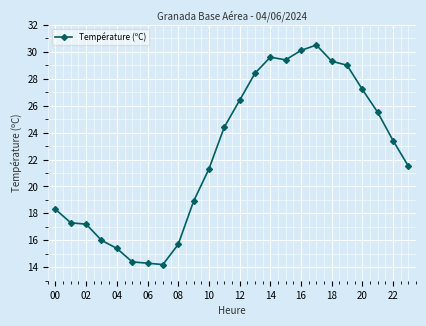

Does the chart have visible grid lines?

Yes